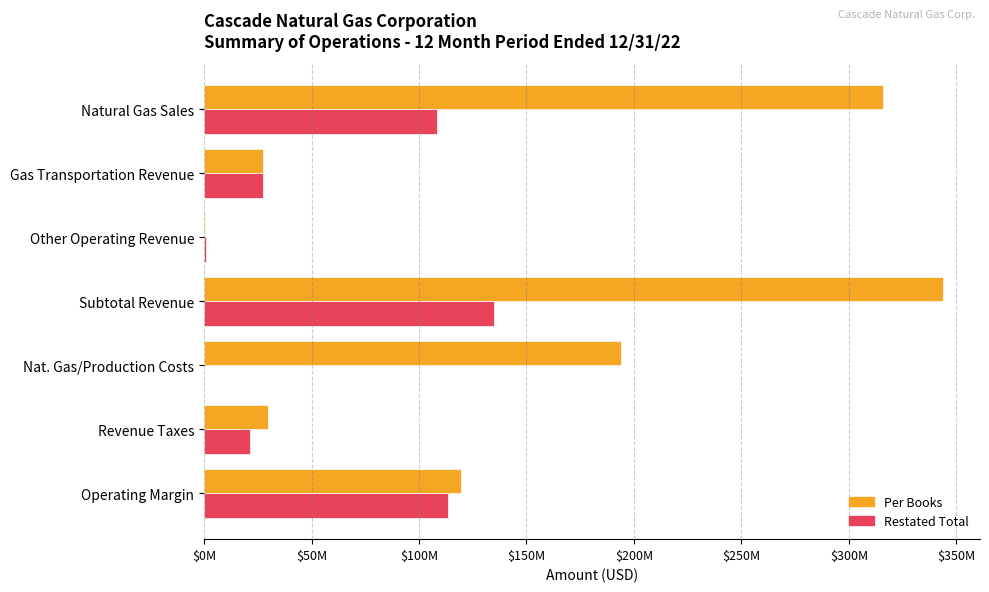

Which category has the highest value across all series?

Subtotal Revenue